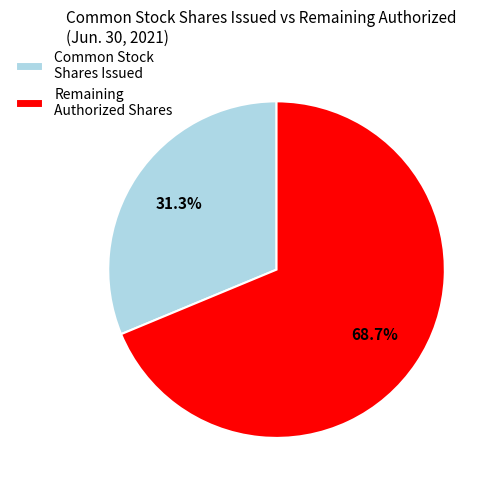

What percentage do Common Stock Shares Issued and Remaining Authorized Shares together represent?

100.0%